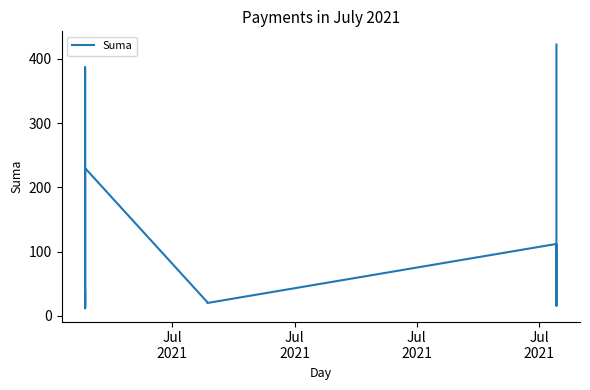

What is the label of the 7th point from the right?

Jul
2021